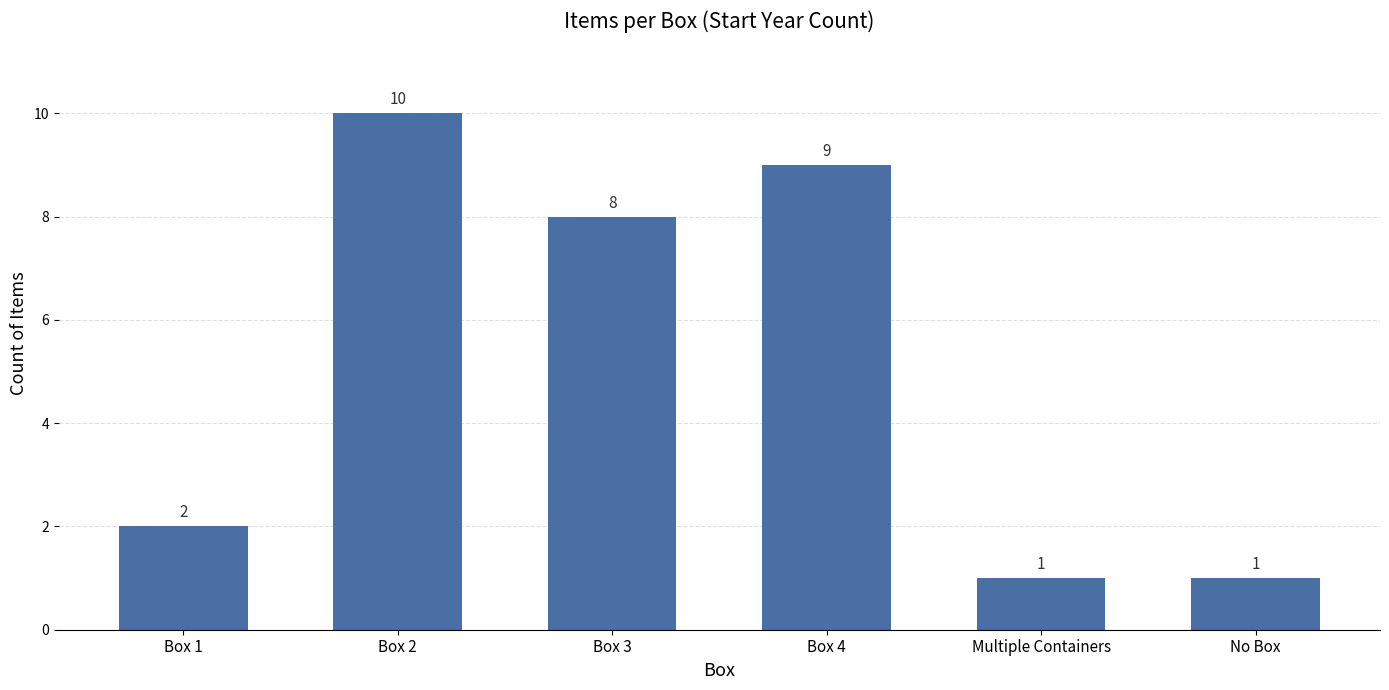

What is the maximum value shown in the chart?

10